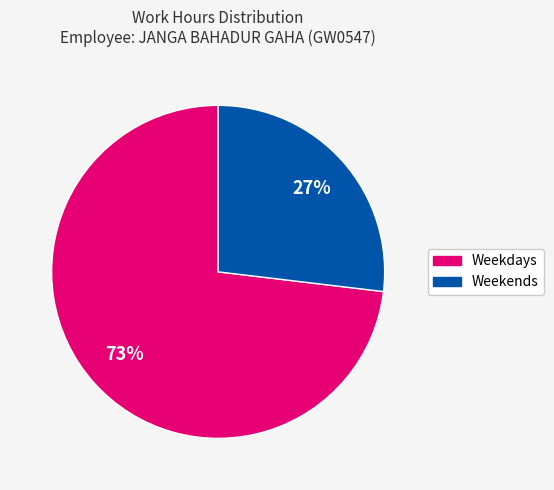

To the nearest percent, what is the difference between the largest and smallest slice percentages?

46%